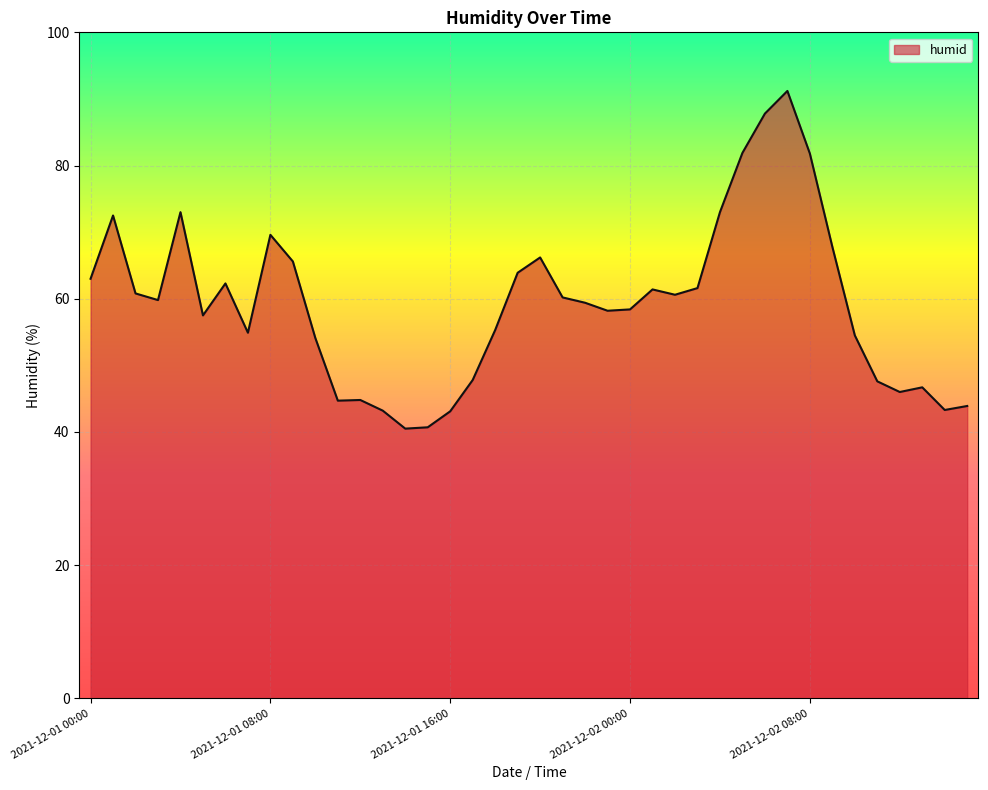

What is the maximum value shown in the chart?

91.2